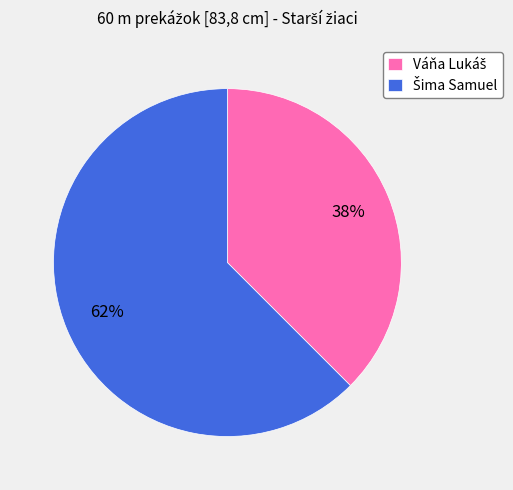

Is there a majority slice in this chart?

Yes